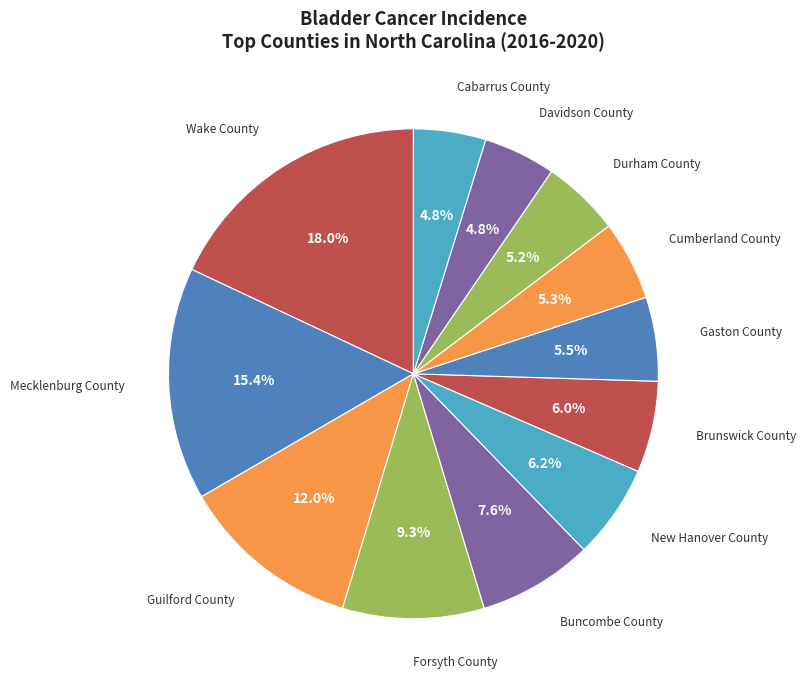

Count the number of slices in the pie.

12